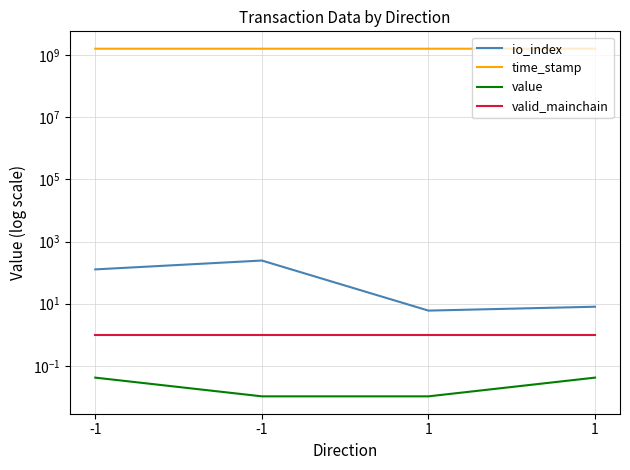

Does the chart display data point markers on the line(s)?

No